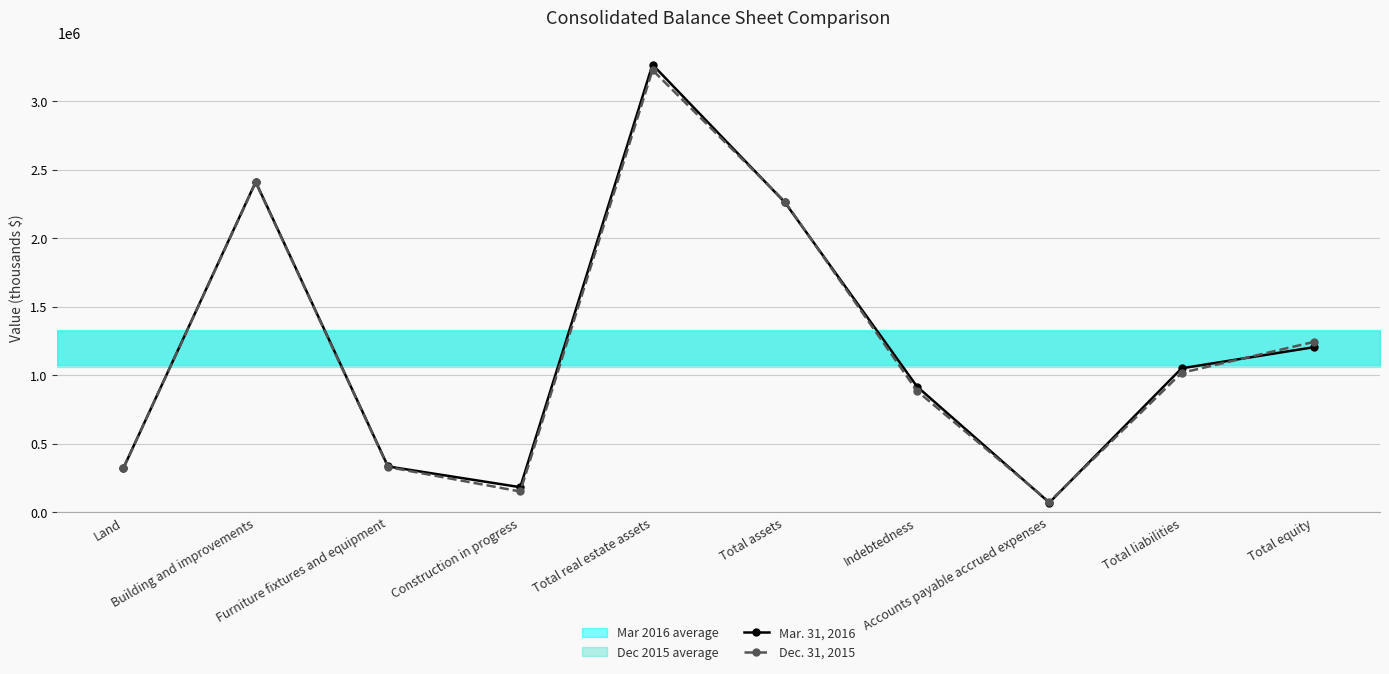

At which category does the chart reach its minimum across all series?

Accounts payable accrued expenses